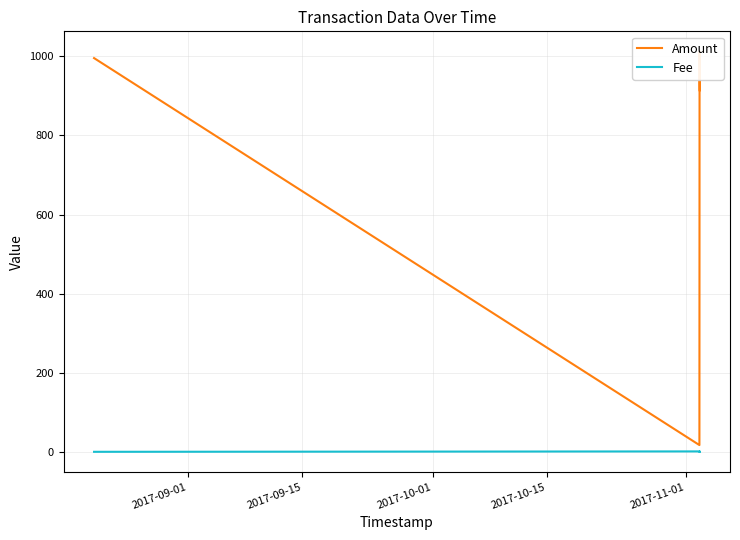

How many interior local peaks does the Fee series have?

2